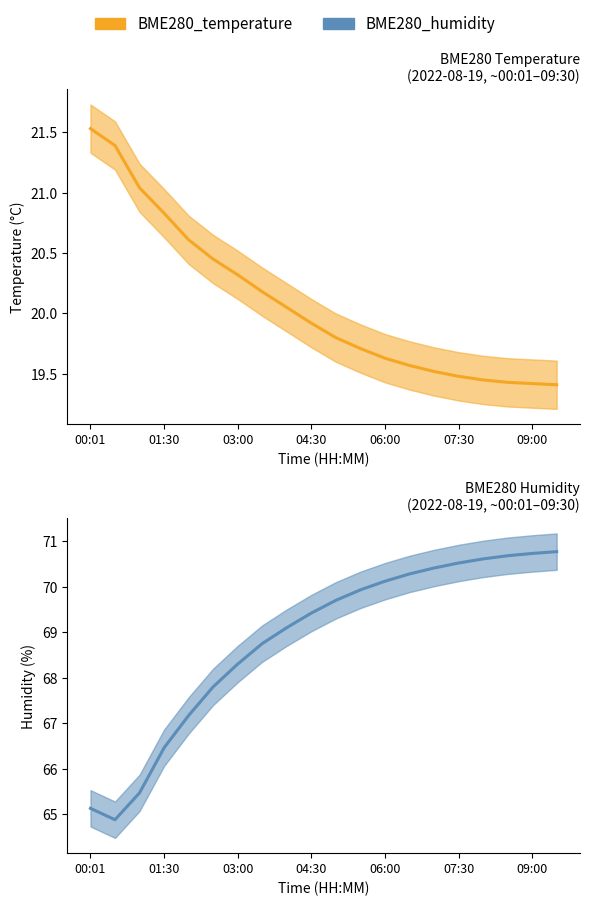

Rank the series by their maximum value, from lowest to highest.

BME280_temperature, BME280_humidity